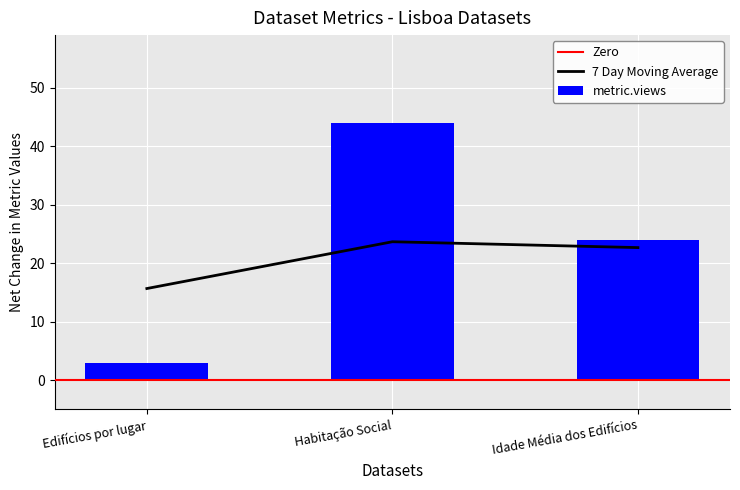

List the labels in order of metric.views value, smallest first.

Edifícios por lugar, Idade Média dos Edifícios, Habitação Social